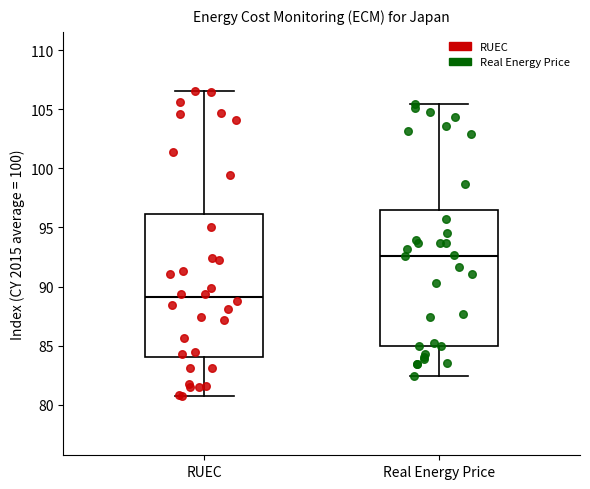

Reading left to right, read every box against the y-axis: the position of its median line, the range the box covers, and the ends of its whiskers. The values are not printed on the chart, so give them approximately, as read against the axis.

RUEC: median 89.0, box 84.0 to 96.0, whiskers 80.5 to 106.5
Real Energy Price: median 92.5, box 85.0 to 96.5, whiskers 82.5 to 105.5